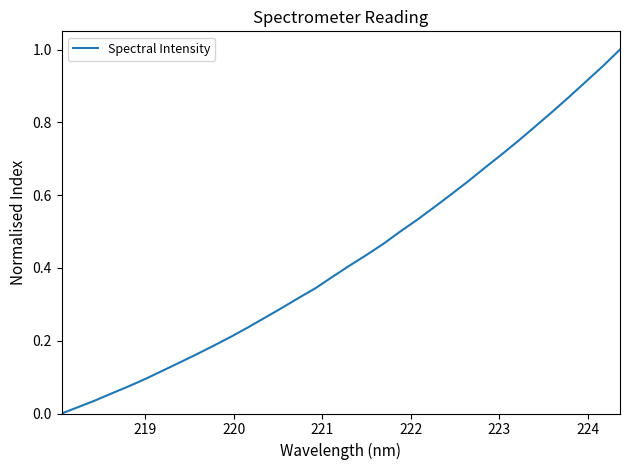

How many lines are shown in the chart?

1